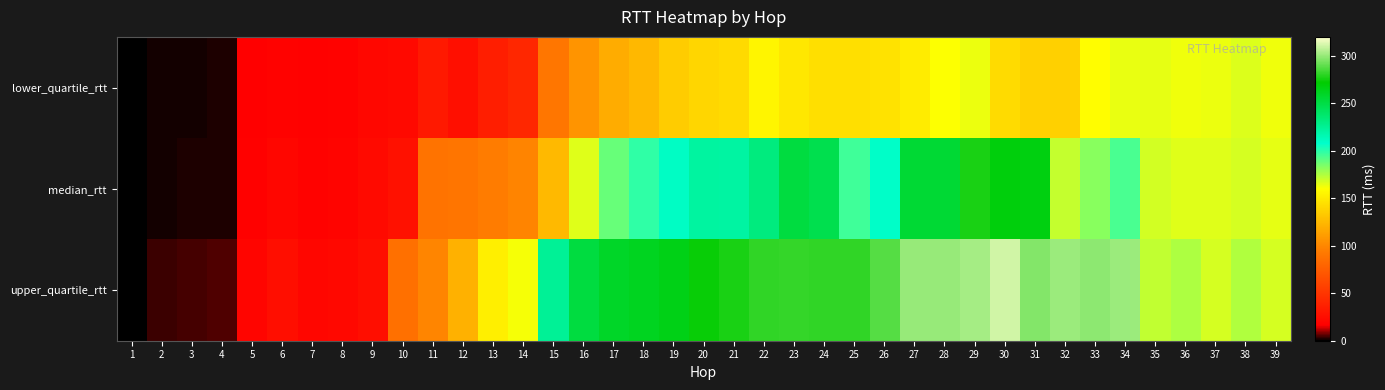

Rank the series by their maximum value, from highest to lowest.

upper_quartile_rtt, median_rtt, lower_quartile_rtt